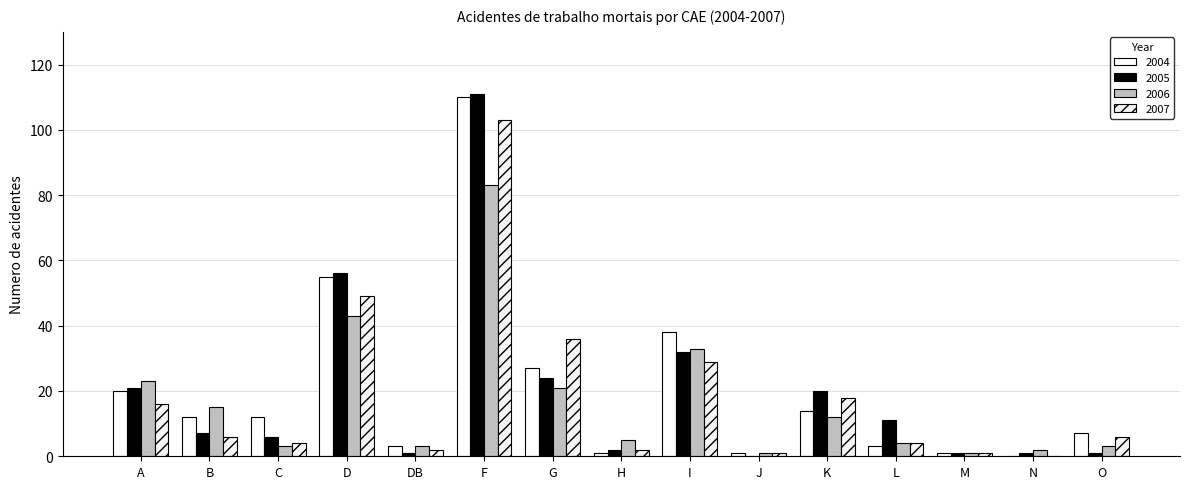

What is the difference between the maximum and minimum values in the 2005 series?

111